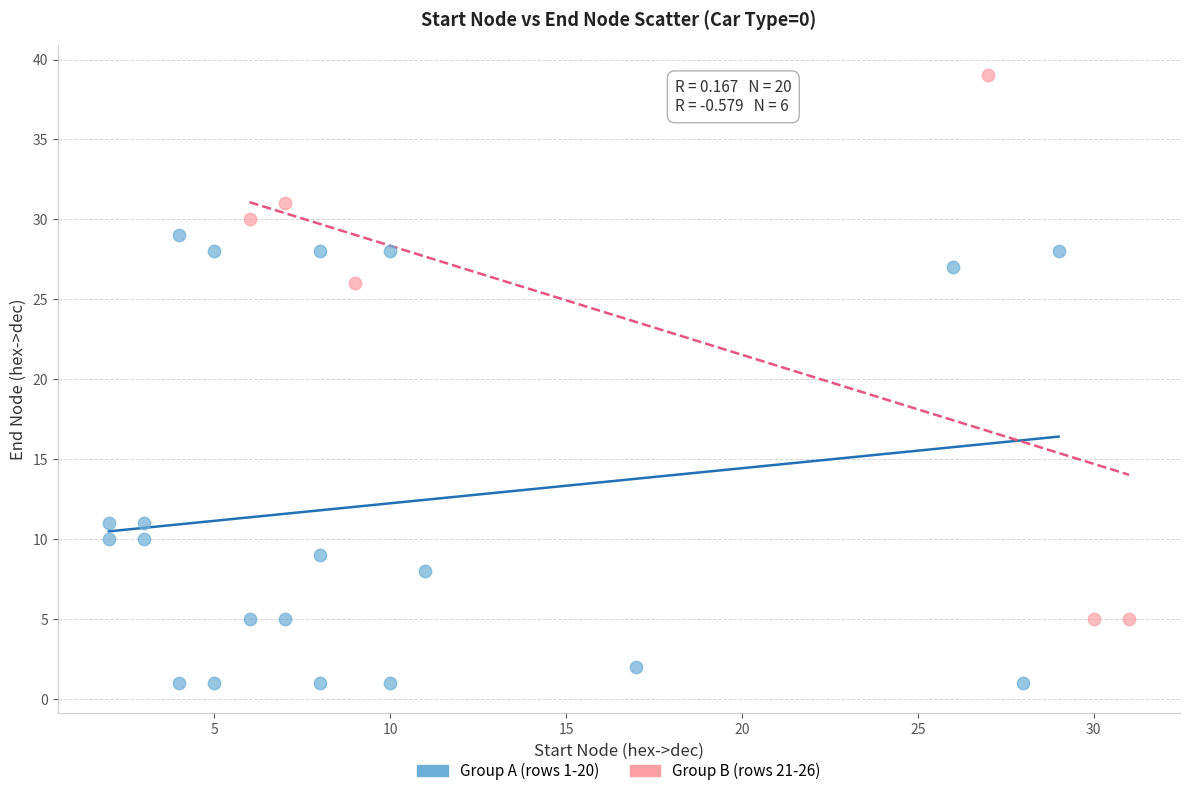

Which series reaches the maximum Y coordinate?

Group B (rows 21-26)